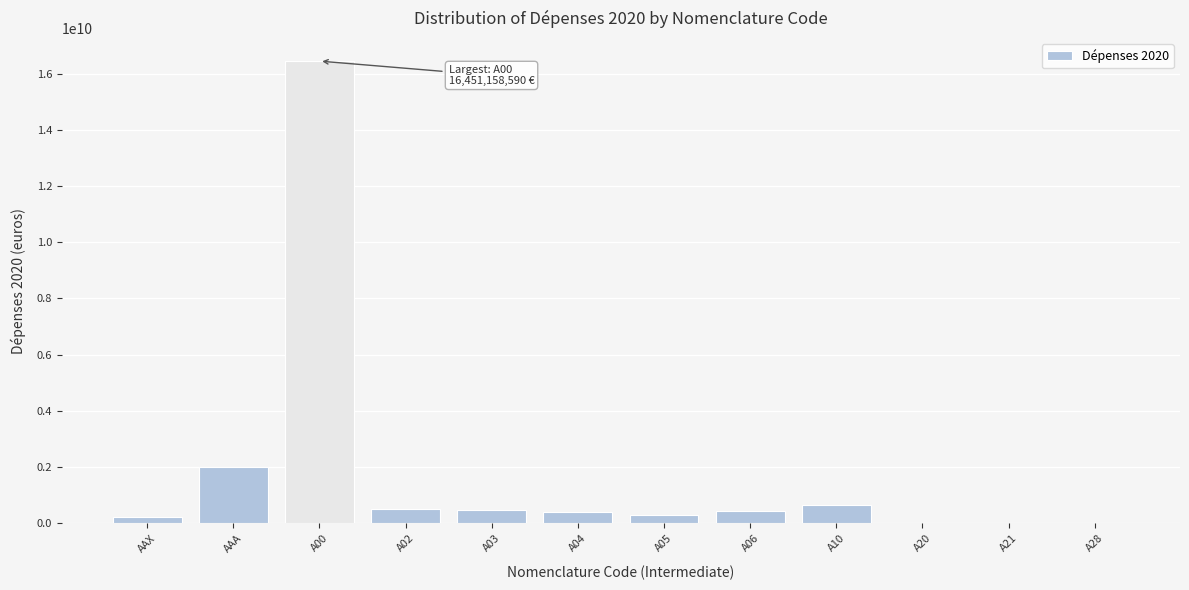

What is the sum of all values?

21429287666